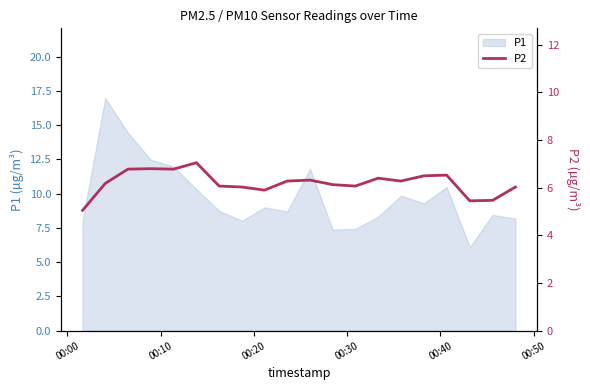

What is the maximum value for P1?

17.0